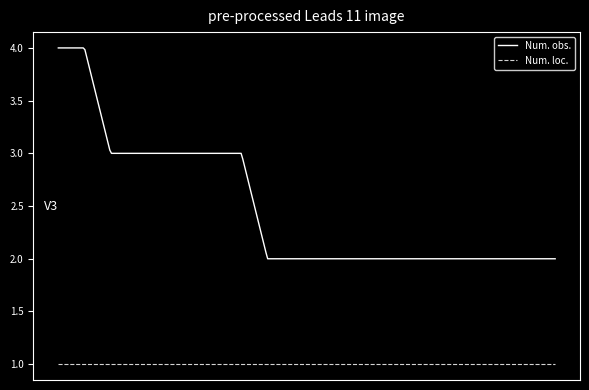

True or false: Num. obs. and Num. loc. intersect in this chart.

False